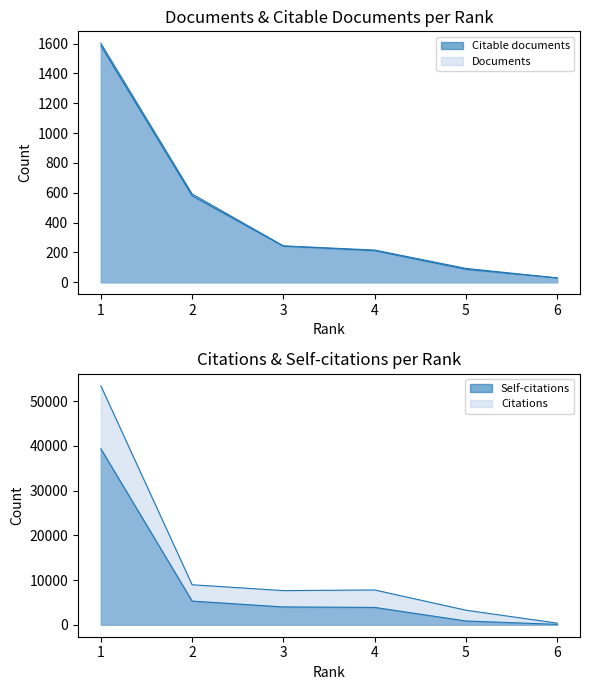

Which series has the largest total across all categories?

Citations